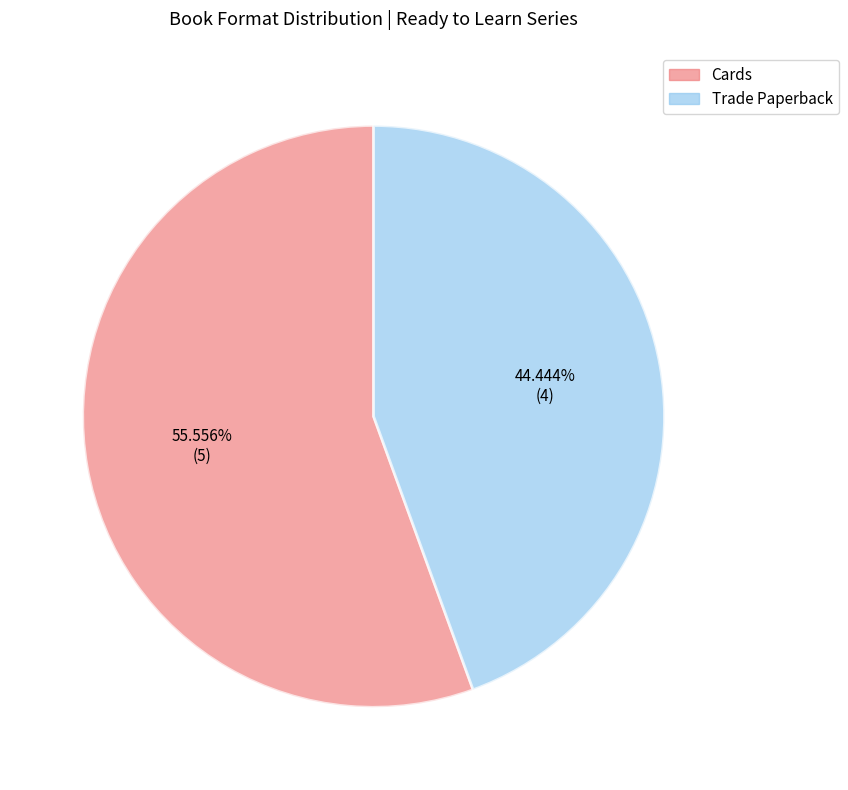

Combined, what portion of the pie is Cards and Trade Paperback?

100.0%